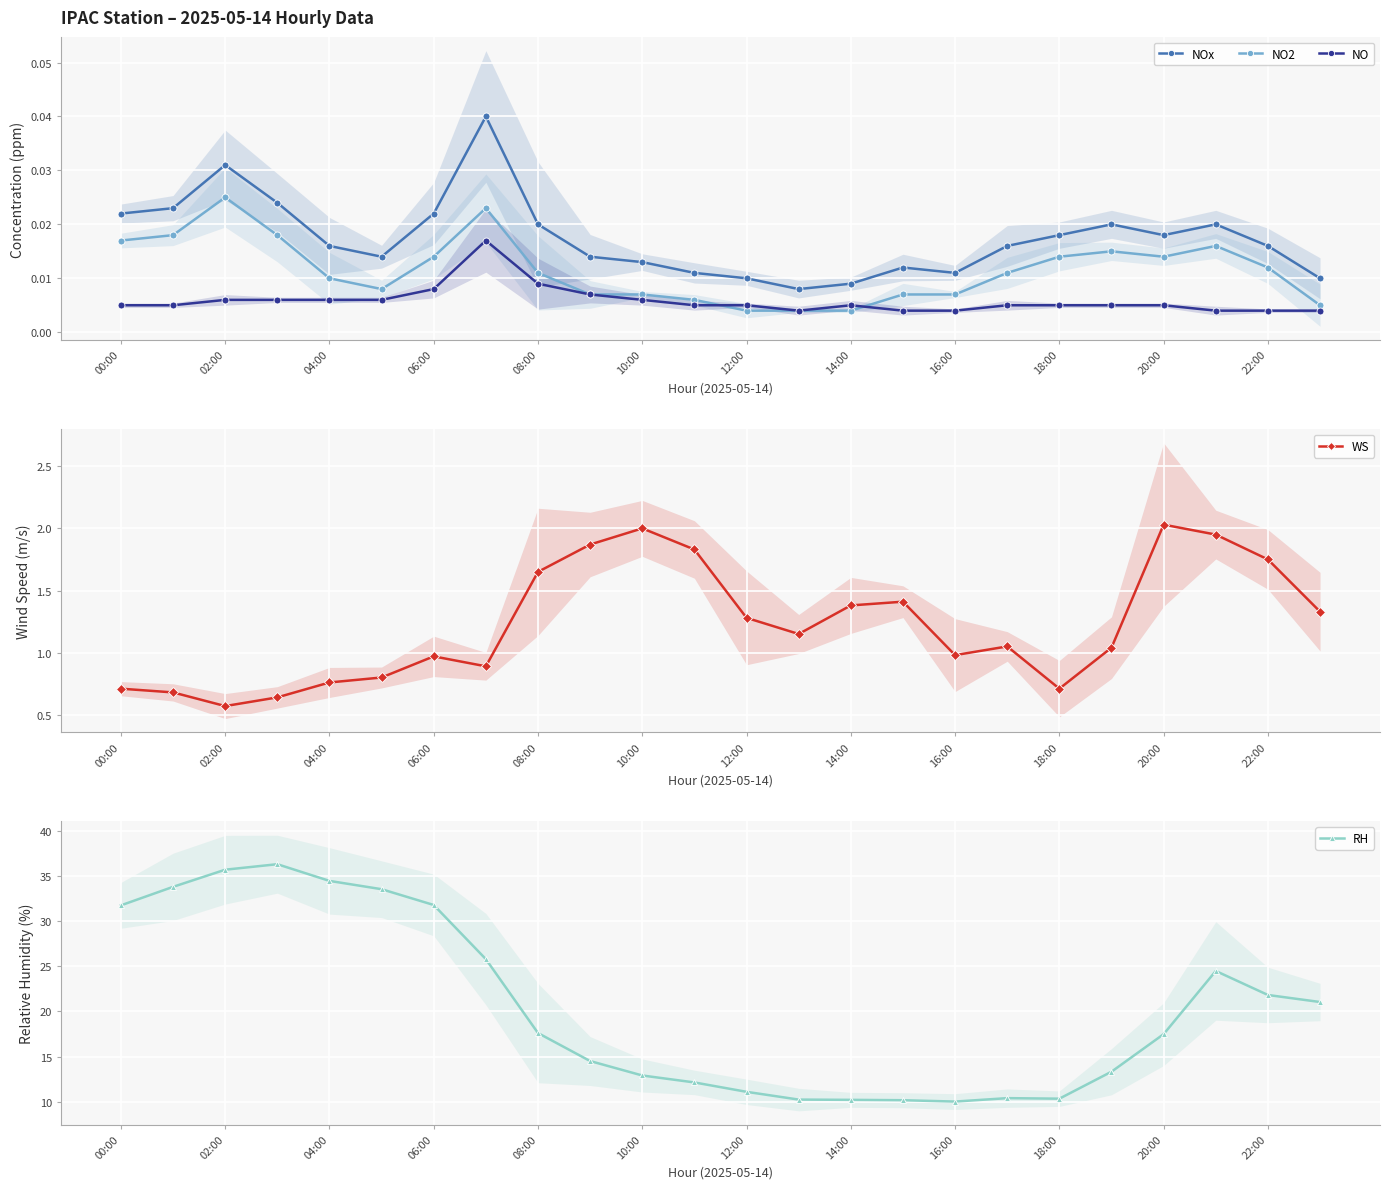

Reading left to right, list all the values displayed in this chart.

NOx: 0.0	0.0	0.0	0.0	0.0	0.0	0.0	0.0	0.0	0.0	0.0	0.0	0.0	0.0	0.0	0.0	0.0	0.0	0.0	0.0	0.0	0.0	0.0	0.0
NO2: 0.0	0.0	0.0	0.0	0.0	0.0	0.0	0.0	0.0	0.0	0.0	0.0	0.0	0.0	0.0	0.0	0.0	0.0	0.0	0.0	0.0	0.0	0.0	0.0
NO: 0.0	0.0	0.0	0.0	0.0	0.0	0.0	0.0	0.0	0.0	0.0	0.0	0.0	0.0	0.0	0.0	0.0	0.0	0.0	0.0	0.0	0.0	0.0	0.0
WS: 0.7	0.7	0.6	0.6	0.8	0.8	1.0	0.9	1.6	1.9	2.0	1.8	1.3	1.1	1.4	1.4	1.0	1.1	0.7	1.0	2.0	1.9	1.8	1.3
RH: 31.8	33.8	35.7	36.3	34.5	33.5	31.8	25.8	17.6	14.5	12.9	12.1	11.1	10.2	10.2	10.2	10.0	10.4	10.3	13.3	17.5	24.5	21.8	21.0